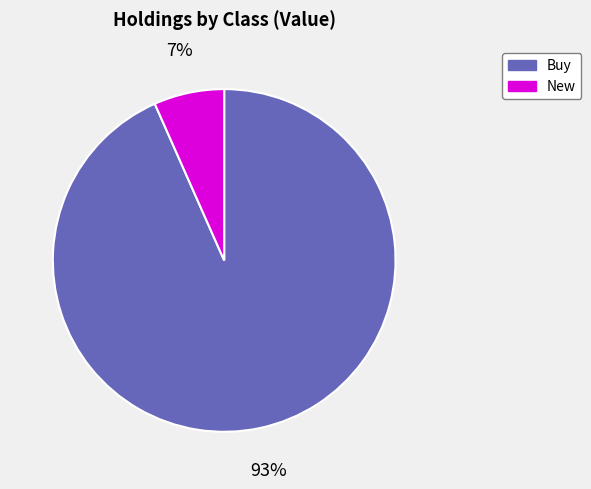

Is it true that Buy is 93% of the pie?

True